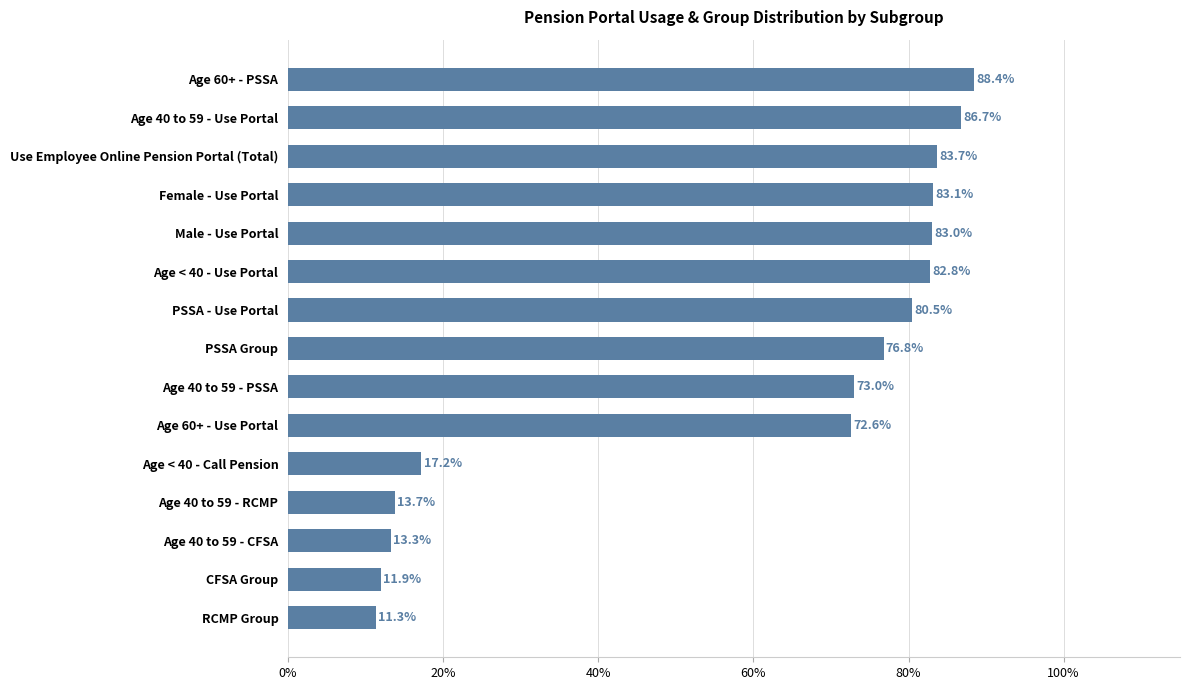

List the labels in order of value, smallest first.

RCMP Group, CFSA Group, Age 40 to 59 - CFSA, Age 40 to 59 - RCMP, Age < 40 - Call Pension, Age 60+ - Use Portal, Age 40 to 59 - PSSA, PSSA Group, PSSA - Use Portal, Age < 40 - Use Portal, Male - Use Portal, Female - Use Portal, Use Employee Online Pension Portal (Total), Age 40 to 59 - Use Portal, Age 60+ - PSSA